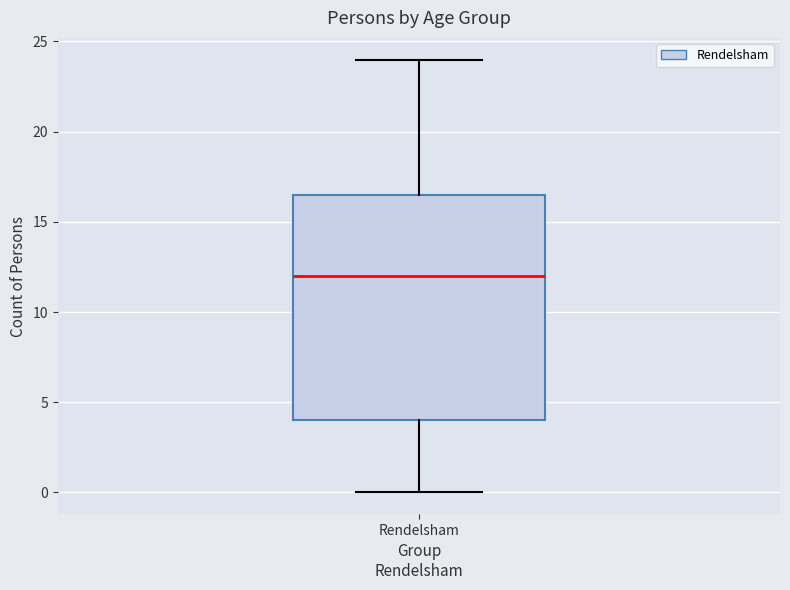

Where does the lower whisker of the box for Rendelsham end on the y-axis? The values are not printed on the chart, so give them approximately, as read against the axis.

0.0